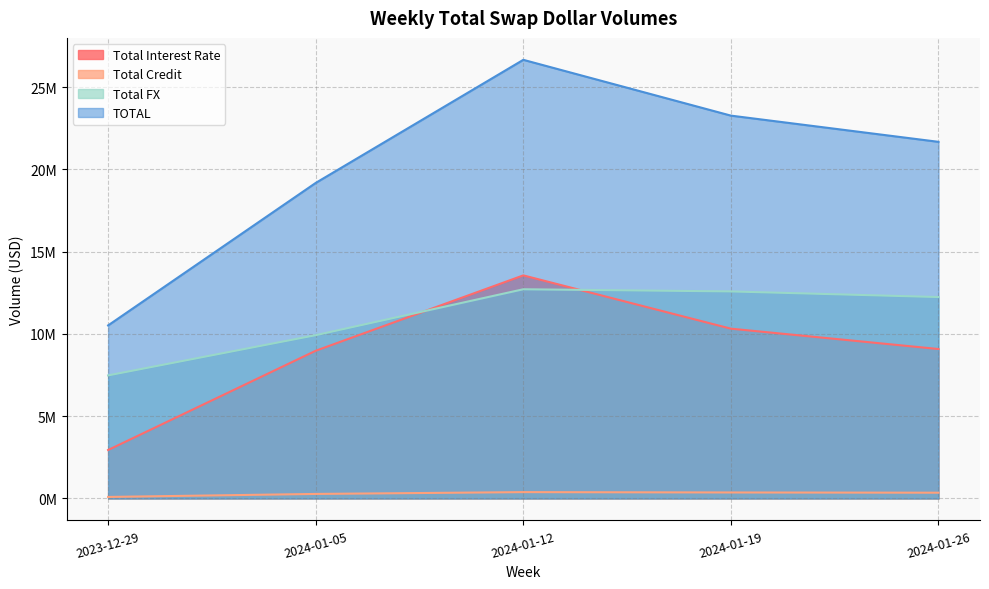

Which series changed the most between 2024-01-12 and 2024-01-26?

TOTAL